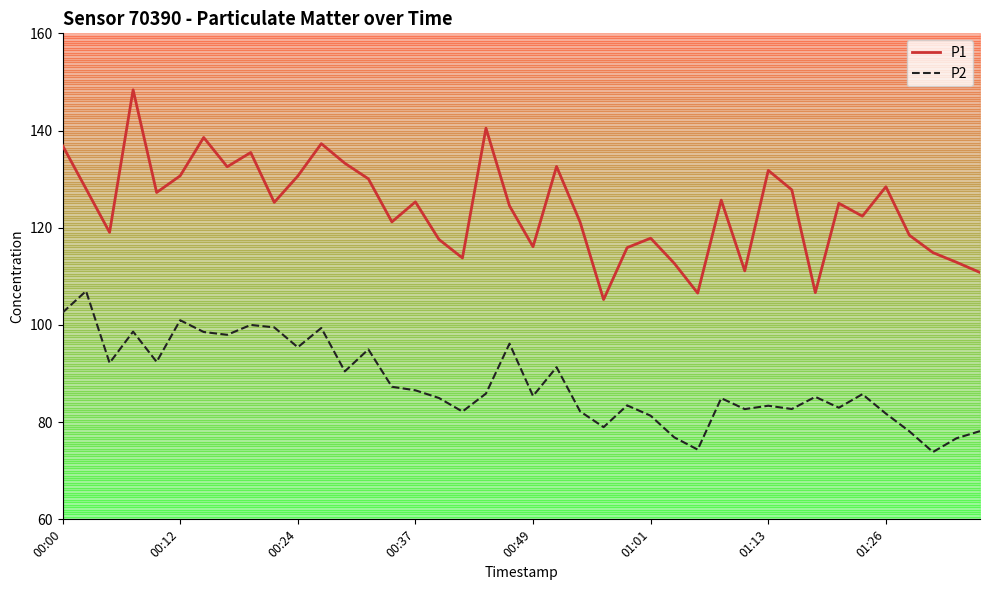

At how many categories does at least one series exceed 99?

40